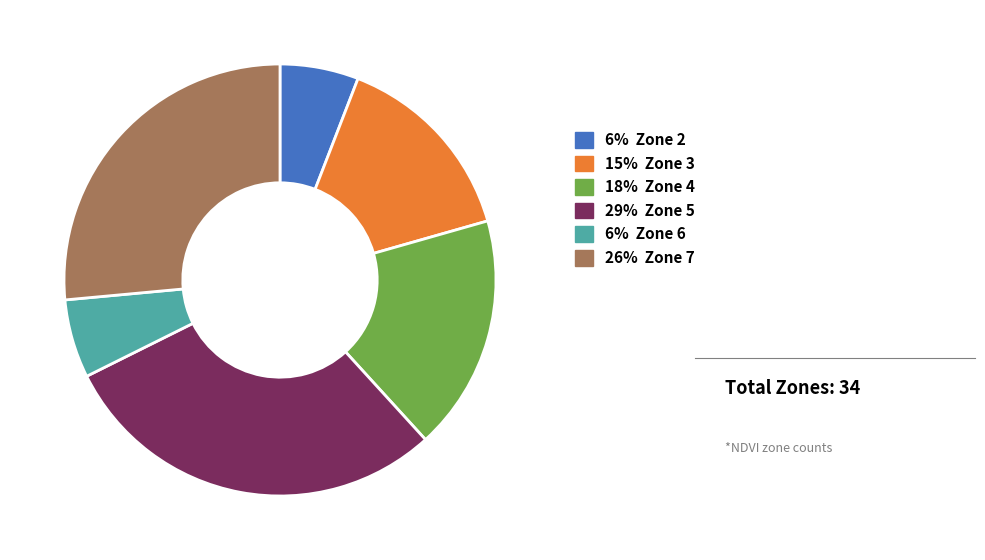

Is there any slice that represents more than half of the pie?

No